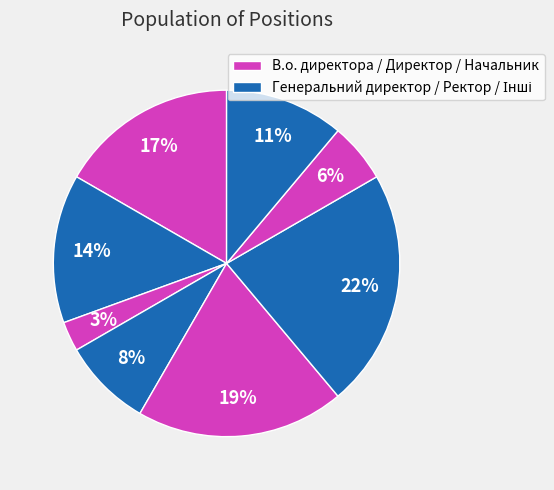

How many slices are in this pie chart?

8